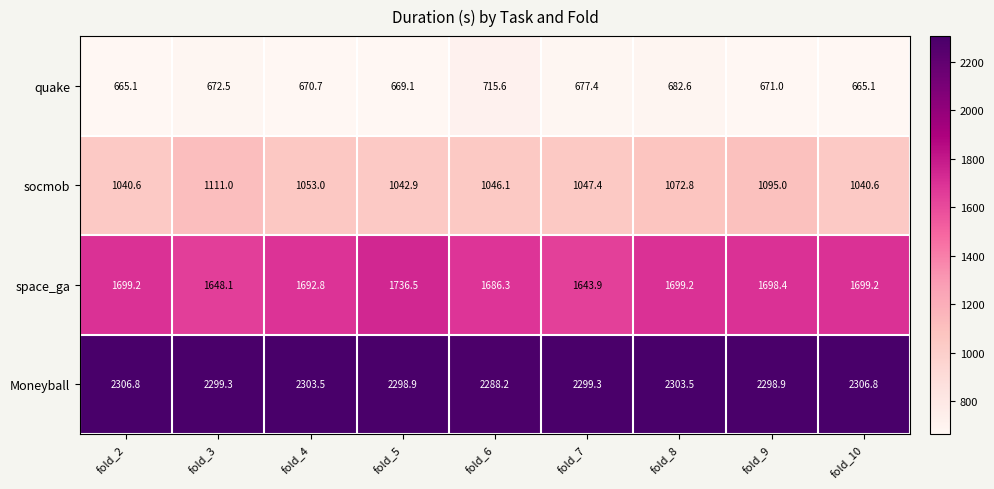

Which series has the largest range (max minus min)?

space_ga